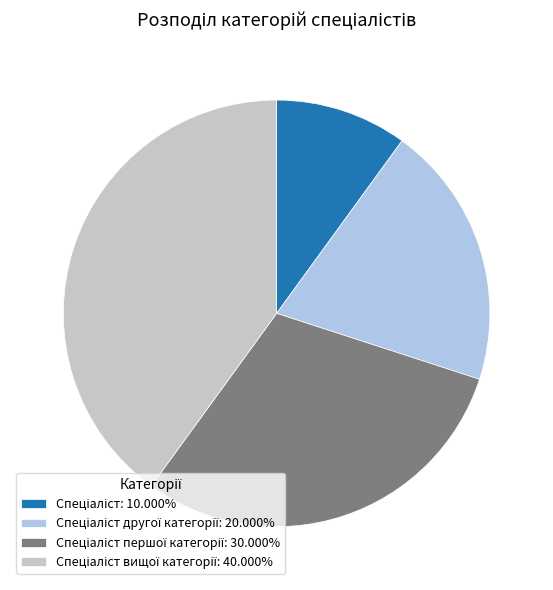

Does any single category account for the majority?

No